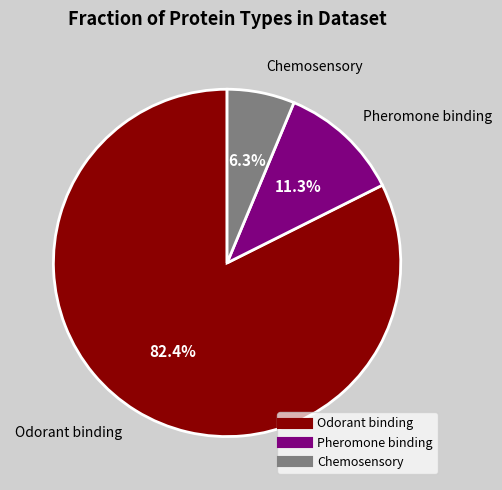

Combined, do Pheromone binding and Chemosensory account for over 50%?

No